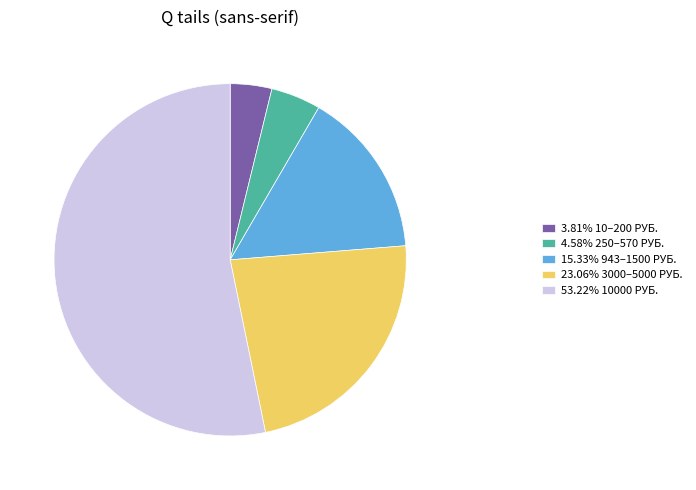

Do 15.33% 943–1500 РУБ. and 3.81% 10–200 РУБ. together represent more than half of the pie?

No